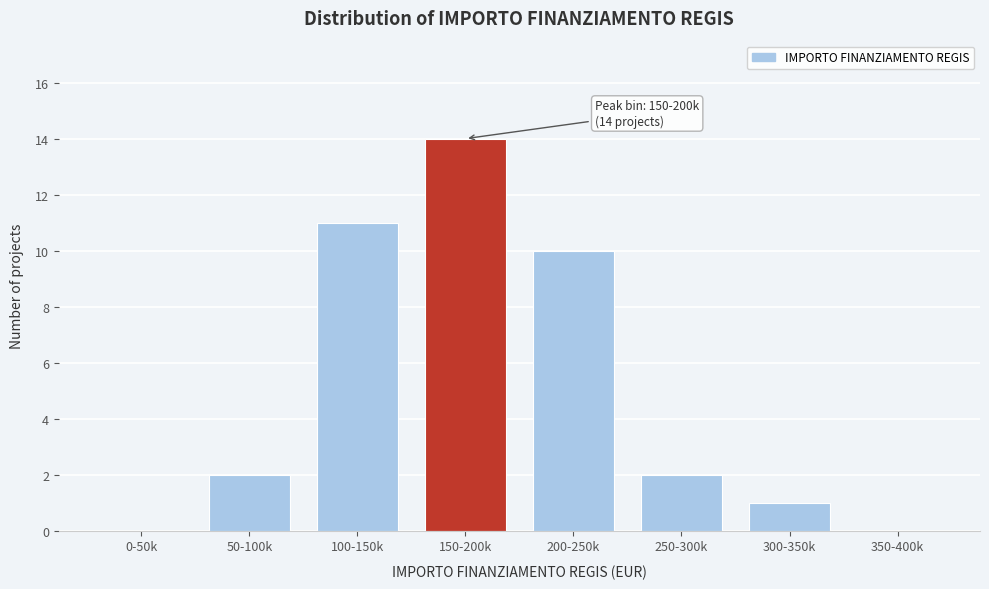

Reading right to left, what are all the values shown in this chart?

350-400k=0	300-350k=1	250-300k=2	200-250k=10	150-200k=14	100-150k=11	50-100k=2	0-50k=0